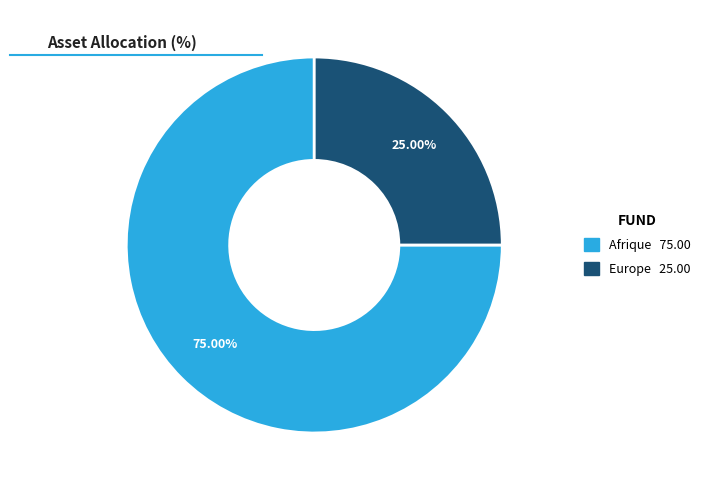

True or false: Afrique accounts for 65% of the total.

False